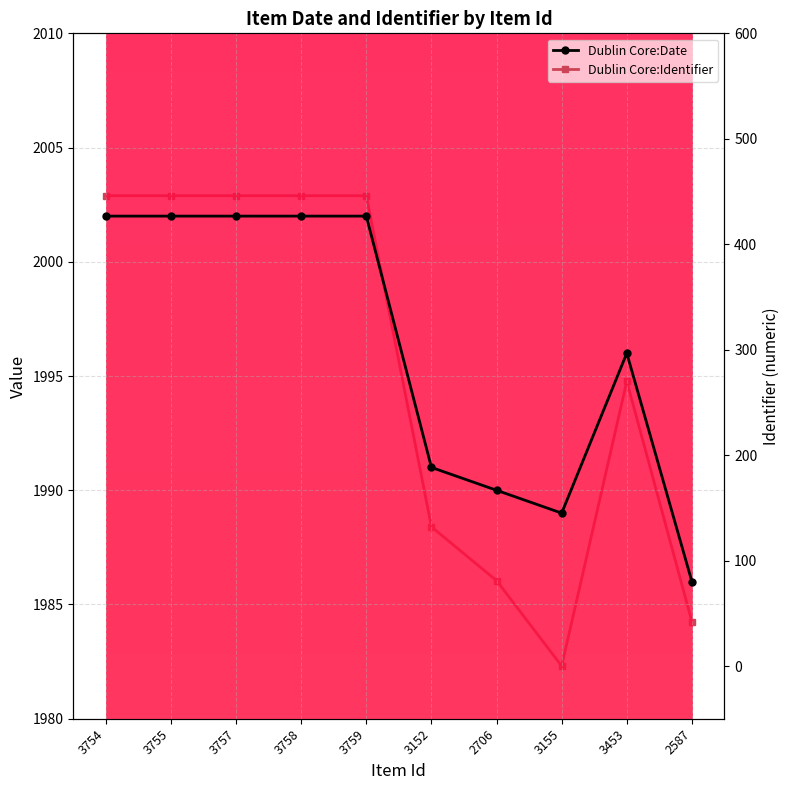

How many data points in Dublin Core:Date are less than 2002?

5